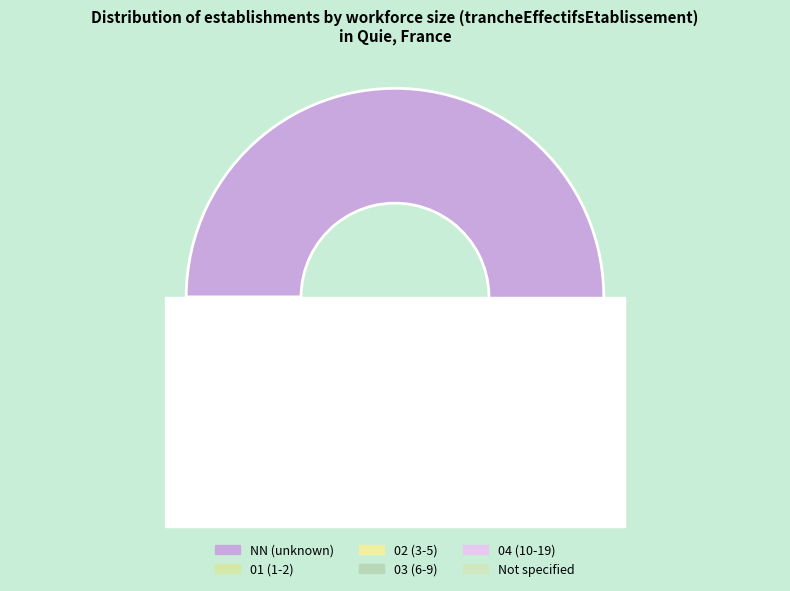

Which category accounts for the majority?

NN